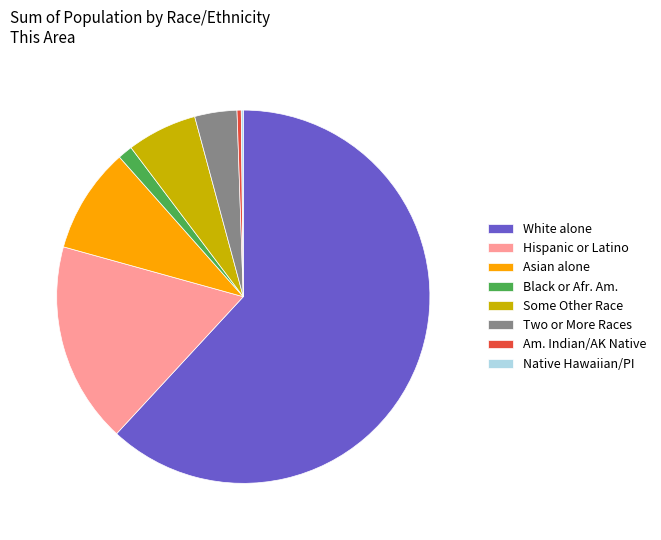

Which has a higher value, Two or More Races or White alone?

White alone